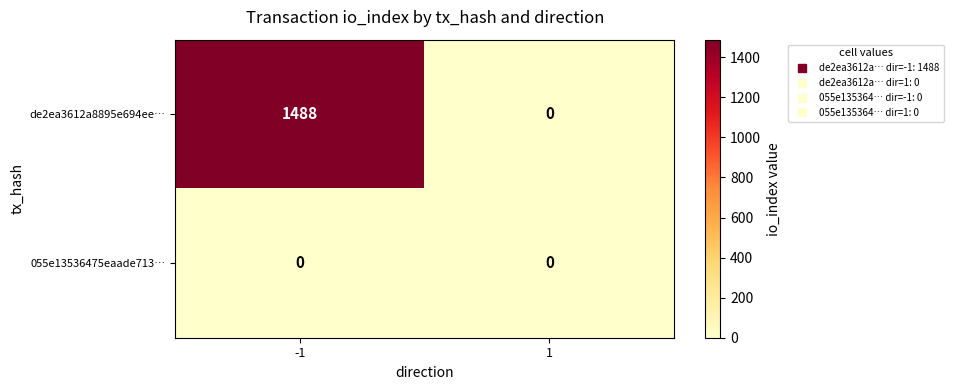

Between -1 and 1, which series saw the biggest shift?

de2ea3612a8895e694ee…